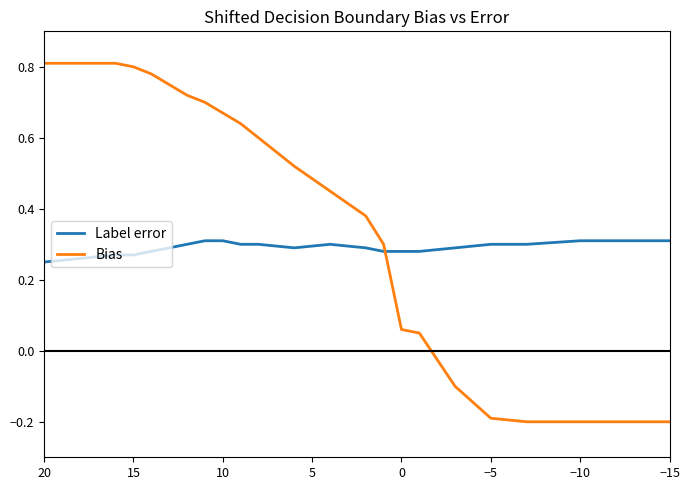

Is the value of Label error at 10 greater than the value of Bias at −5?

No